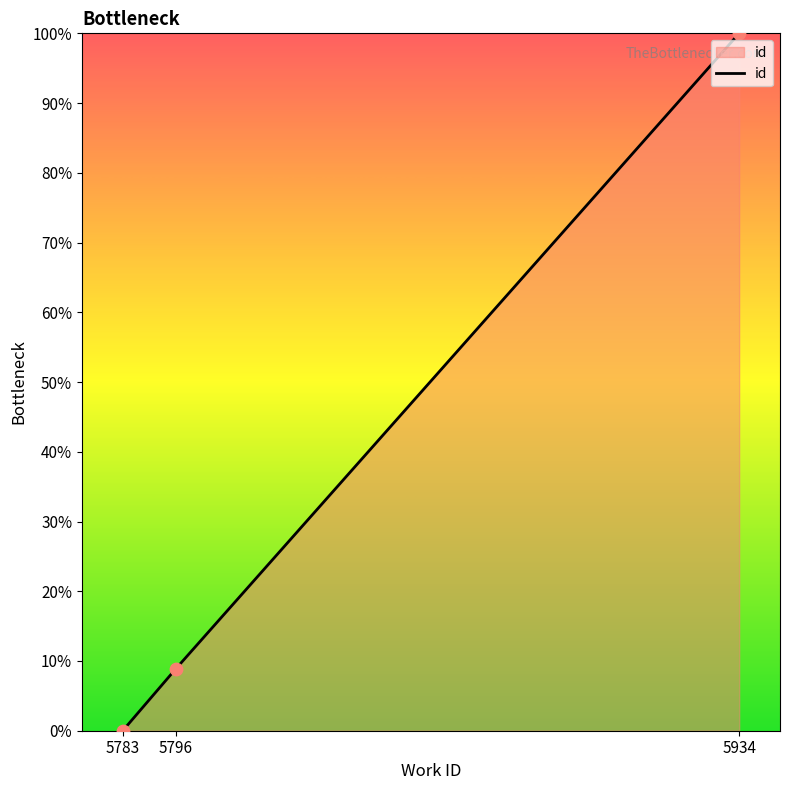

What is the change in value from 5783 to 5934?

+100.0